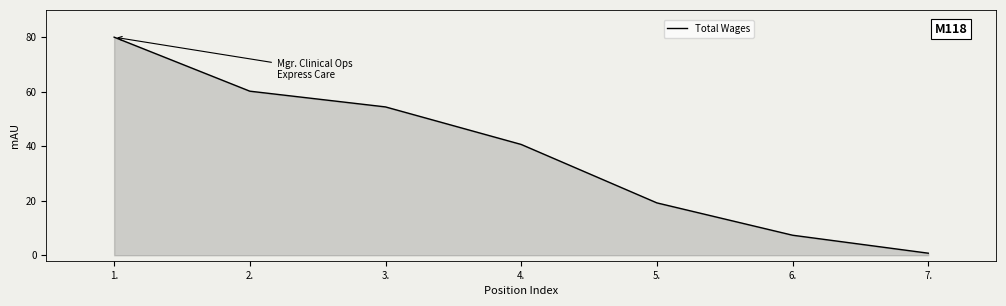

The value at 5. is 19.2. True or false?

True